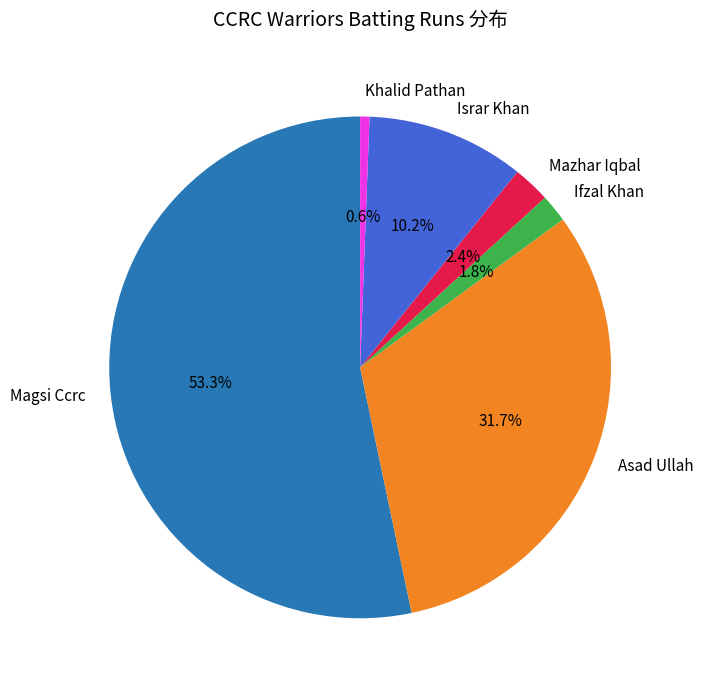

Which slice is the smallest?

Khalid Pathan